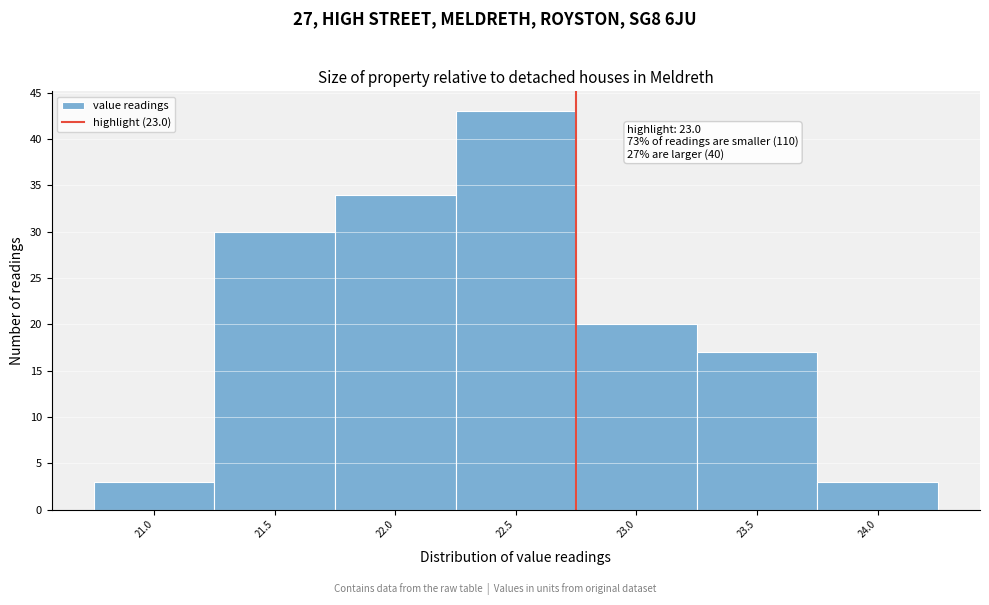

Reading left to right, list all the values displayed in this chart.

21.0=3	21.5=30	22.0=34	22.5=43	23.0=20	23.5=17	24.0=3